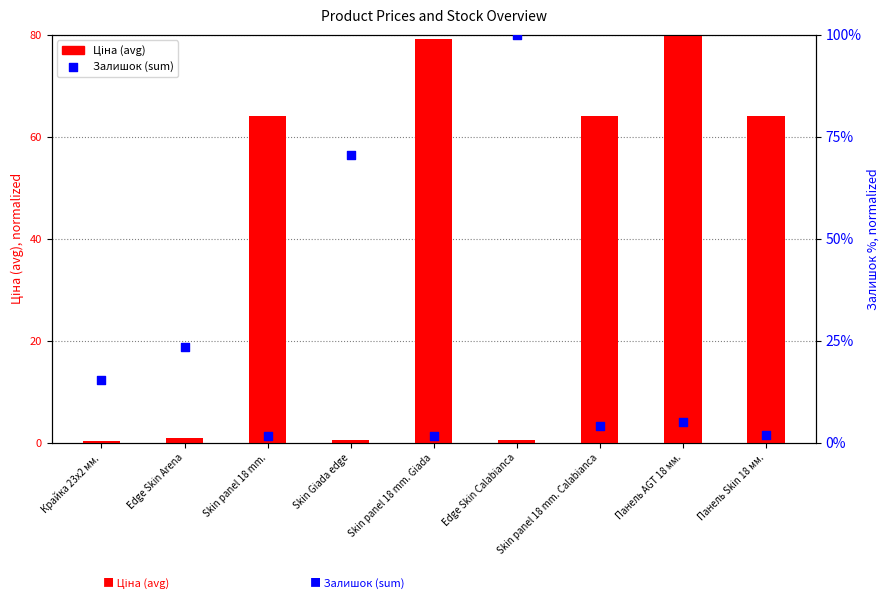

At which category is the sum across all series the highest?

Edge Skin Calabianca